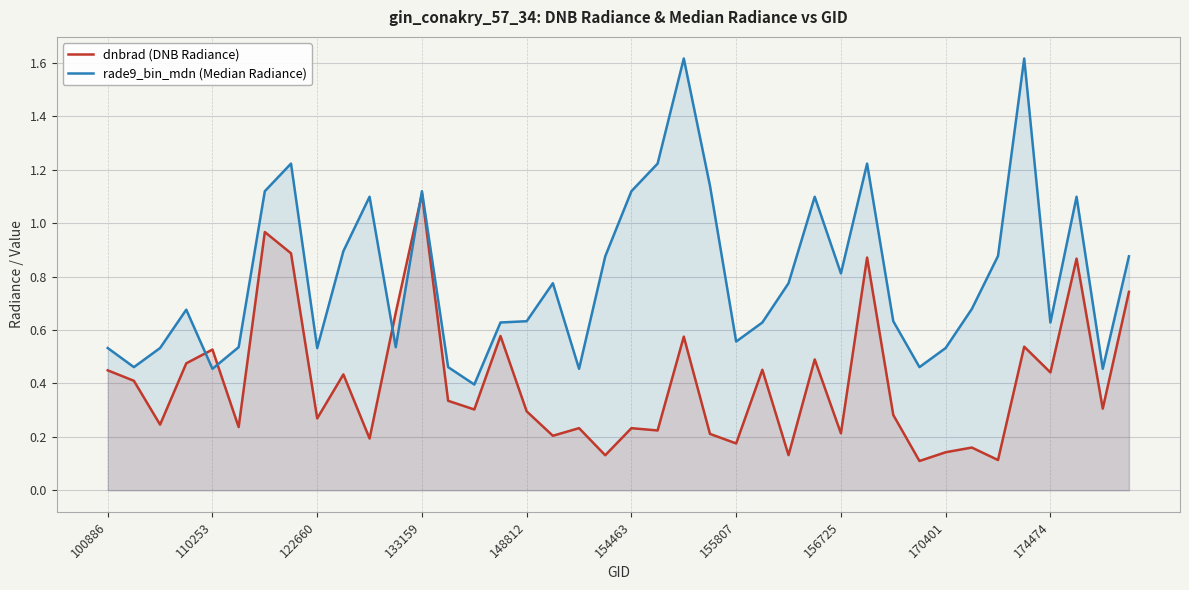

Reading right to left, transcribe all the data shown in this chart.

dnbrad (DNB Radiance): 0.7	0.3	0.9	0.4	0.5	0.1	0.2	0.1	0.1	0.3	0.9	0.2	0.5	0.1	0.5	0.2	0.2	0.6	0.2	0.2	0.1	0.2	0.2	0.3	0.6	0.3	0.3	1.1	0.7	0.2	0.4	0.3	0.9	1.0	0.2	0.5	0.5	0.2	0.4	0.4
rade9_bin_mdn (Median Radiance): 0.9	0.5	1.1	0.6	1.6	0.9	0.7	0.5	0.5	0.6	1.2	0.8	1.1	0.8	0.6	0.6	1.1	1.6	1.2	1.1	0.9	0.5	0.8	0.6	0.6	0.4	0.5	1.1	0.5	1.1	0.9	0.5	1.2	1.1	0.5	0.5	0.7	0.5	0.5	0.5